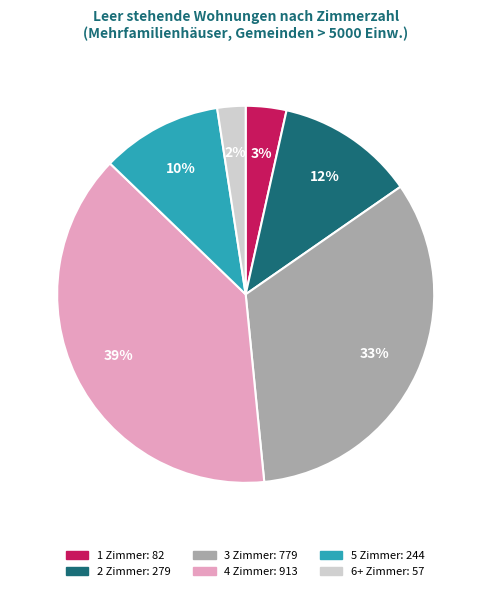

Count the number of slices in the pie.

6